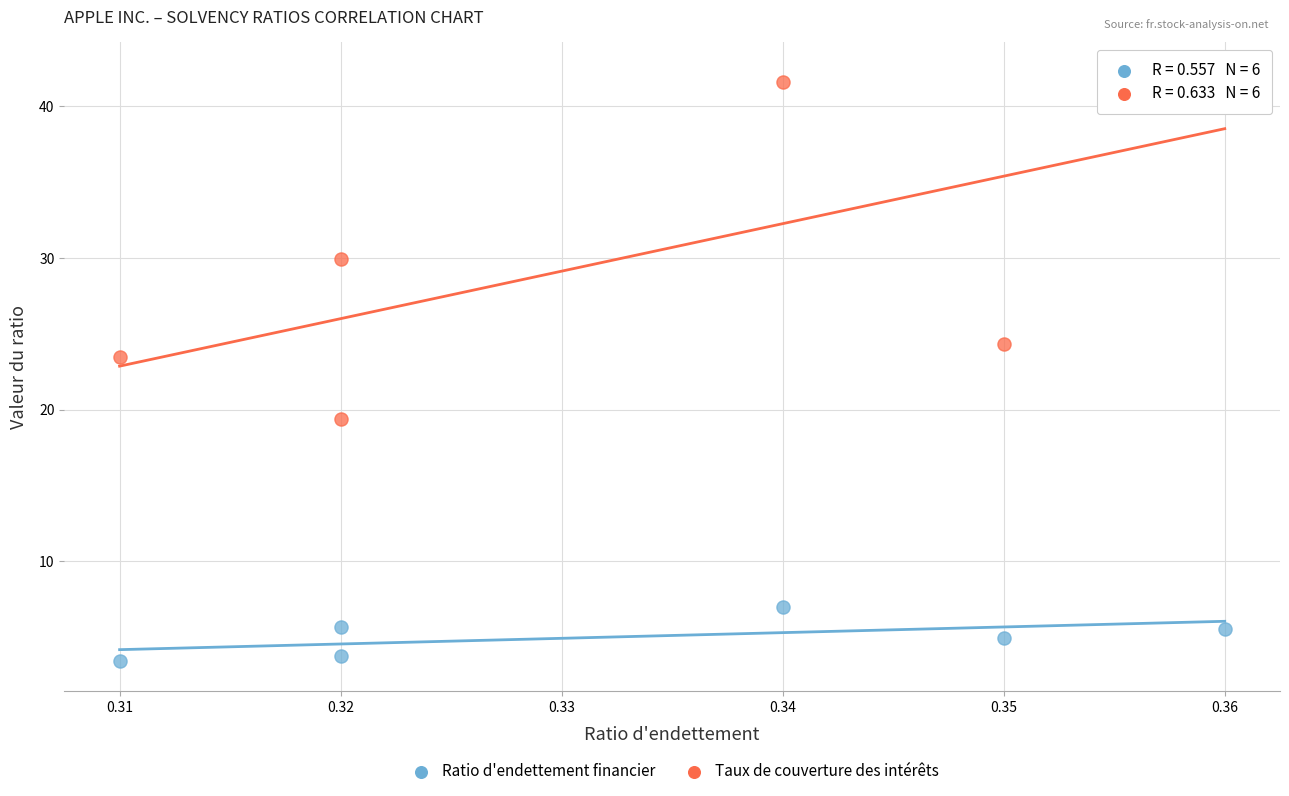

Which series contains the lowest Y value?

Ratio d'endettement financier